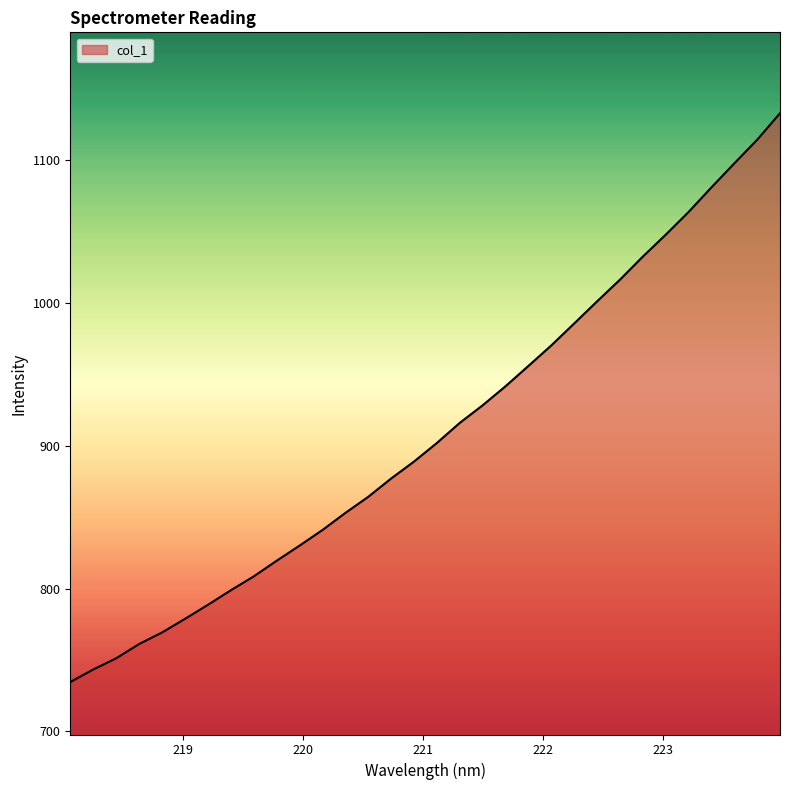

What is the difference between the maximum and minimum values?

398.3